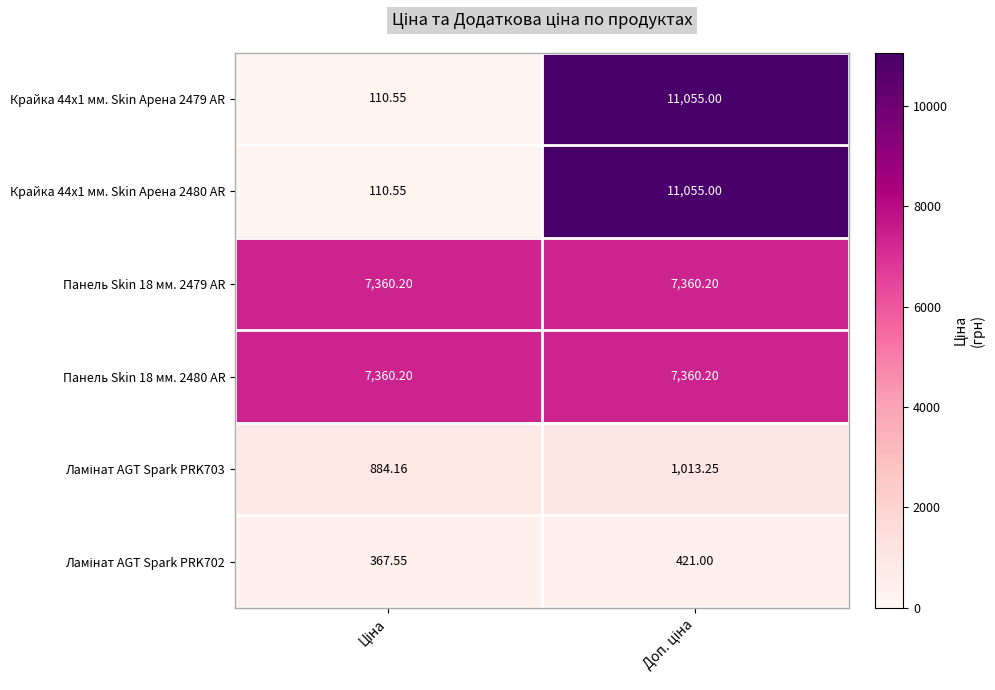

What is the total value across all series at Ціна?

16193.2